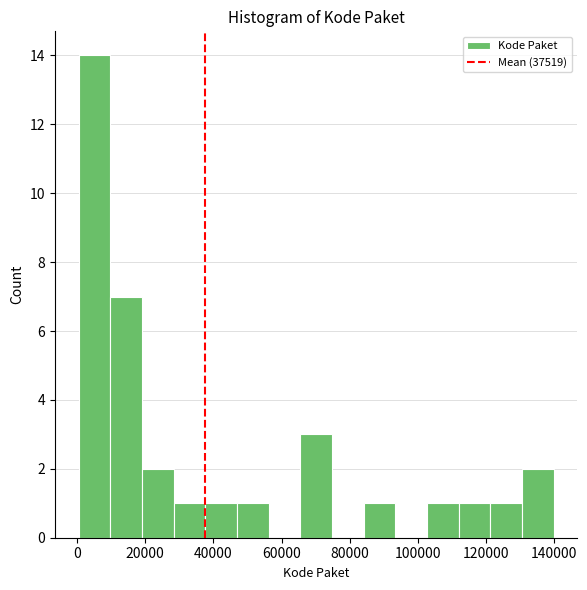

Reading left to right, transcribe this chart: for each bar, give the range it covers on the x-axis and its height. Neither the bar edges nor the heights are printed on the chart, so give them approximately, as read against the axes.

0 to 10000: 14
10000 to 20000: 7
20000 to 28000: 2
28000 to 38000: 1
38000 to 46000: 1
46000 to 56000: 1
56000 to 66000: 0
66000 to 74000: 3
74000 to 84000: 0
84000 to 94000: 1
94000 to 102000: 0
102000 to 112000: 1
112000 to 122000: 1
122000 to 130000: 1
130000 to 140000: 2